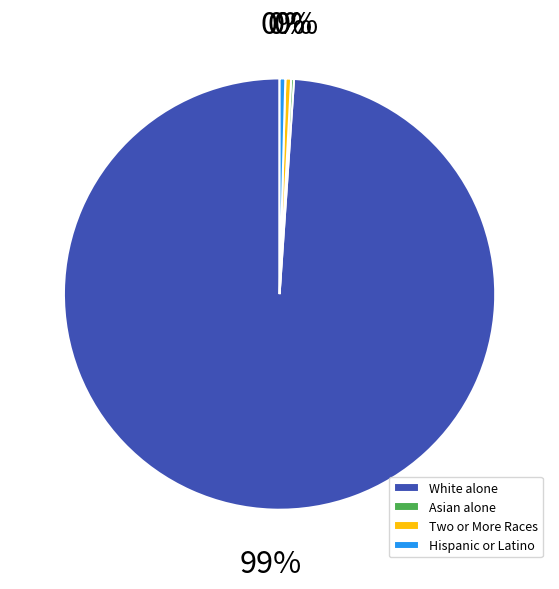

Which category accounts for the majority?

White alone